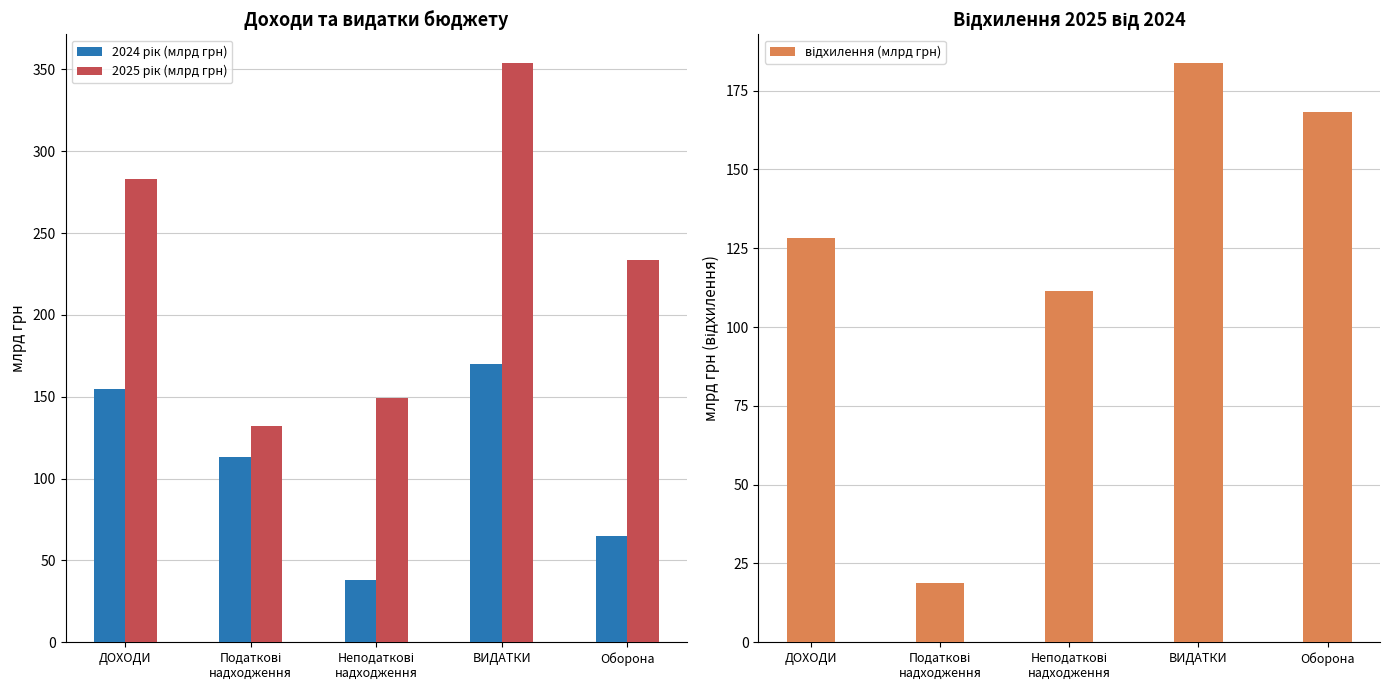

What is the label of the 4th bar from the left?

ВИДАТКИ